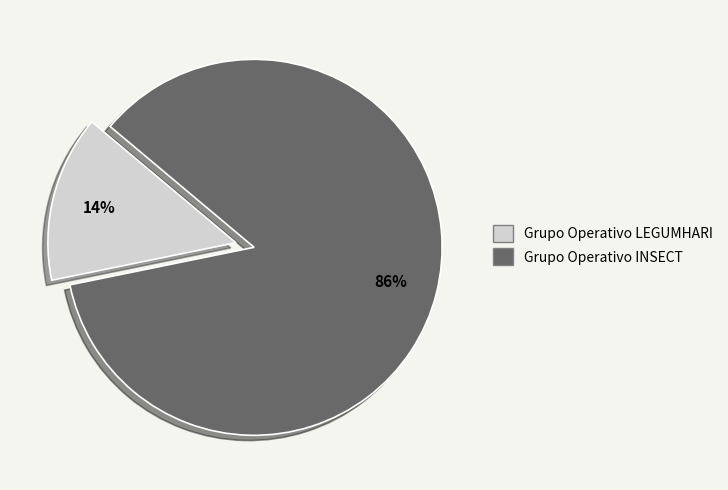

Is Grupo Operativo INSECT the majority of the pie?

Yes